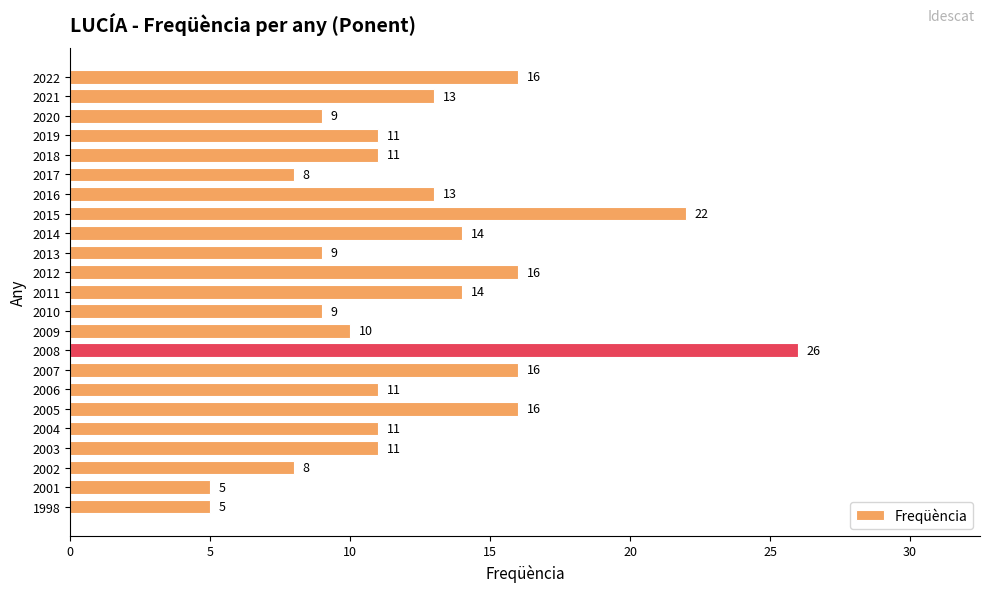

What is the maximum value shown in the chart?

26